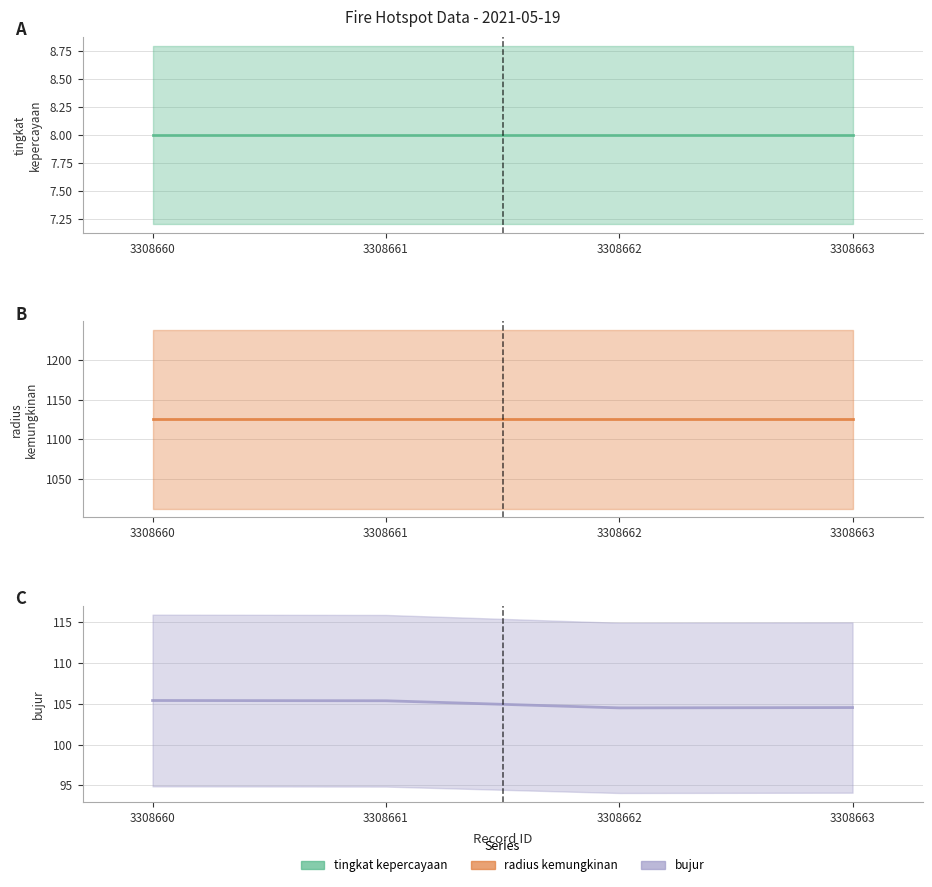

At which label is tingkat kepercayaan closest to 8?

3308660